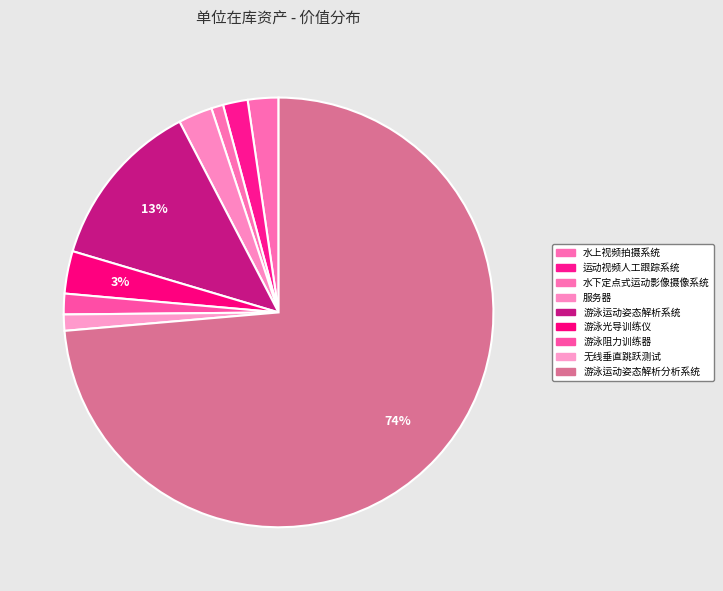

True or false: 服务器 accounts for 3% of the total.

True